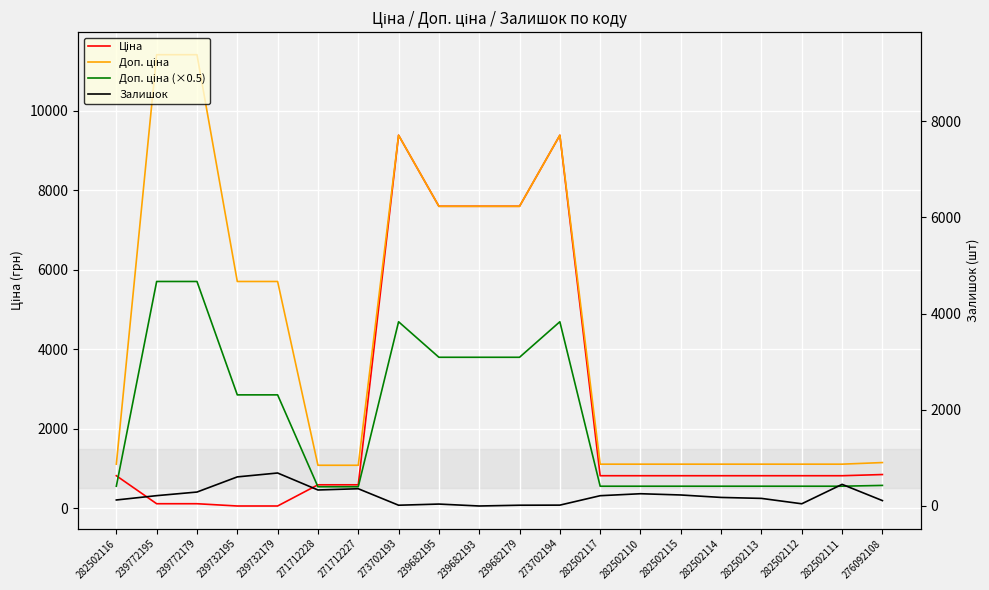

Reading left to right, list all the values displayed in this chart.

Ціна: 818.5	114.1	114.1	57.0	57.0	589.9	589.9	9384.0	7596.5	7596.5	7596.5	9384.0	818.5	818.5	818.5	818.5	818.5	818.5	818.5	848.4
Доп. ціна: 1109.2	11410.0	11410.0	5705.0	5705.0	1081.7	1081.7	9384.0	7596.5	7596.5	7596.5	9384.0	1109.2	1109.2	1109.2	1109.2	1109.2	1109.2	1109.2	1149.7
Доп. ціна (×0.5): 554.6	5705.0	5705.0	2852.5	2852.5	540.8	540.8	4692.0	3798.3	3798.3	3798.3	4692.0	554.6	554.6	554.6	554.6	554.6	554.6	554.6	574.9
Залишок: 125.0	215.0	290.0	605.0	686.0	333.0	359.0	16.0	40.0	0.0	16.0	18.0	214.0	255.0	229.0	178.0	158.0	46.0	450.0	112.0